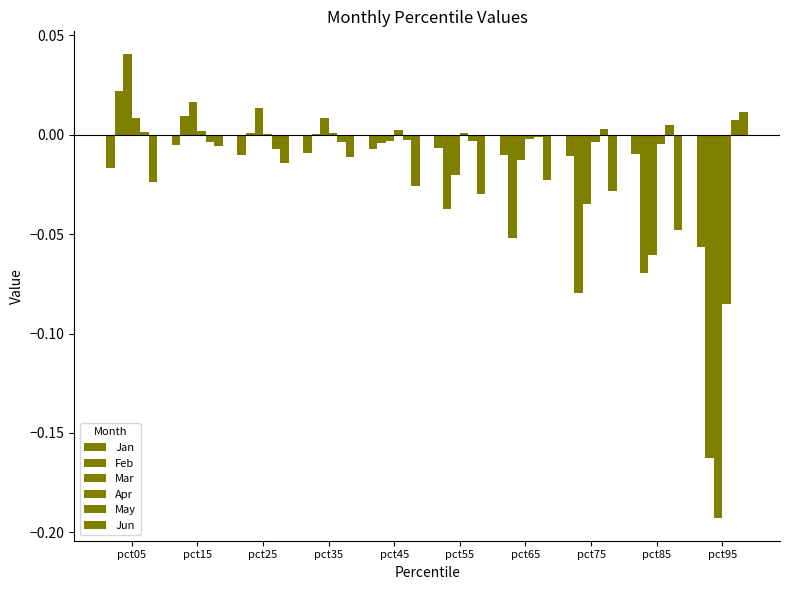

Rank the series by their maximum value, from highest to lowest.

Mar, Feb, Jun, Apr, May, Jan